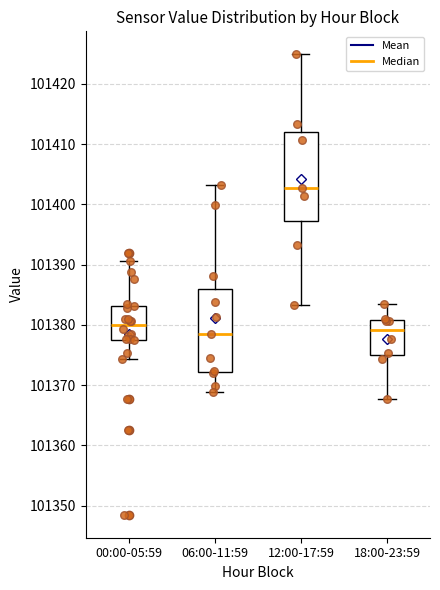

Where does the median line of the box for 12:00-17:59 sit on the y-axis? The values are not printed on the chart, so give them approximately, as read against the axis.

101403